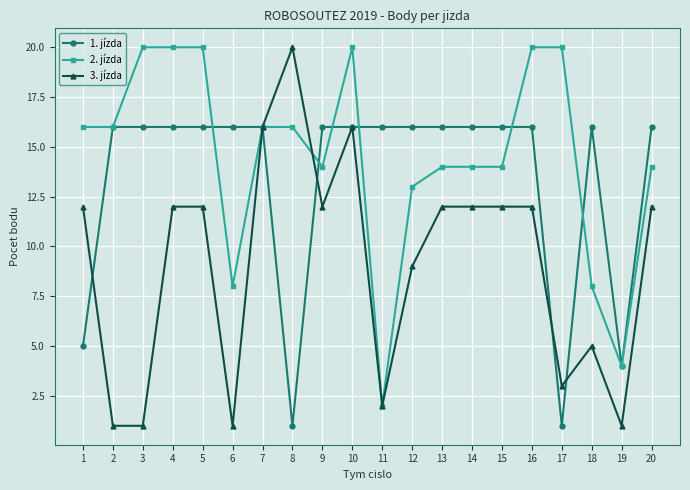

Between 10 and 20, which series saw the biggest shift?

2. jízda